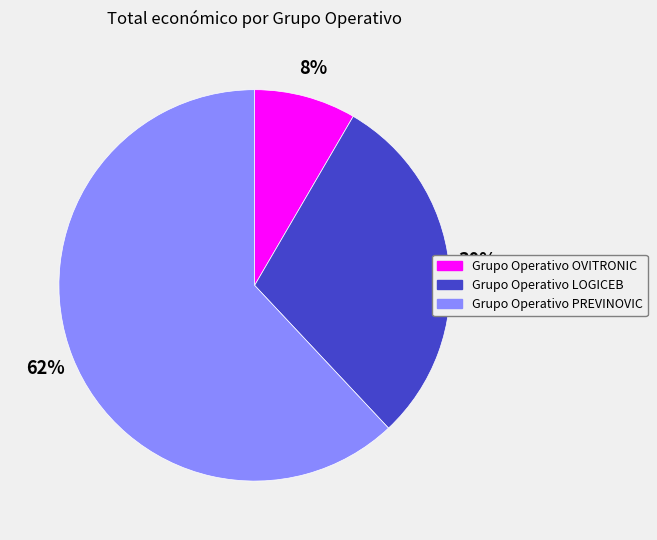

To the nearest percent, what is the average slice percentage?

33%